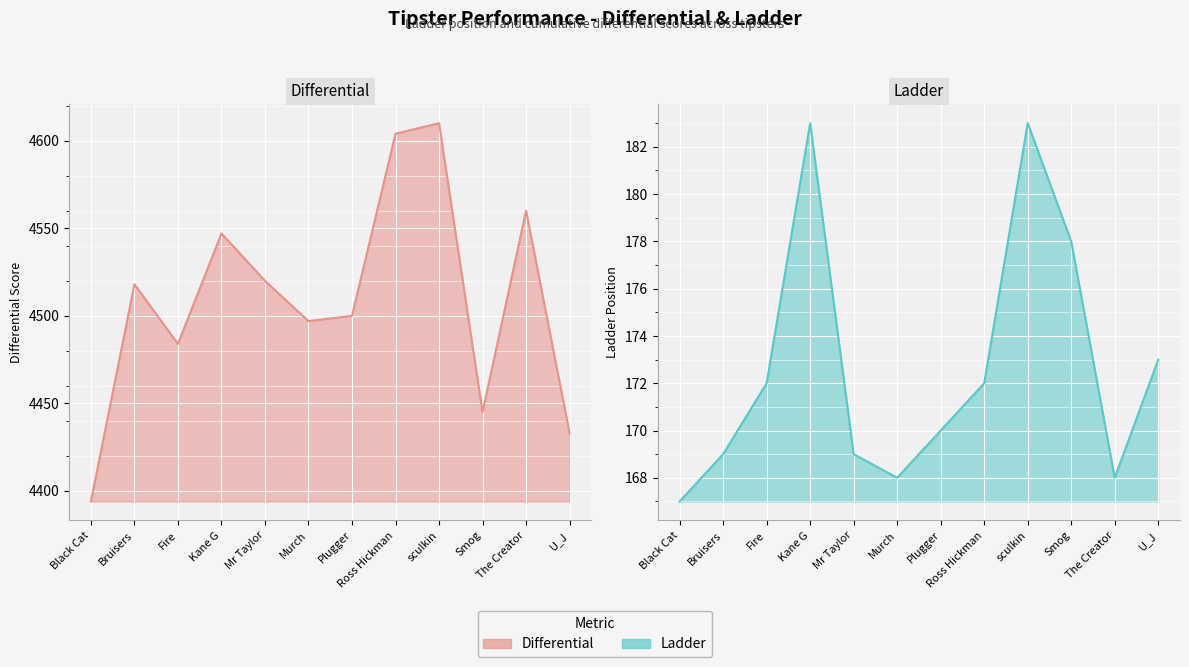

True or false: Differential and Ladder intersect in this chart.

False